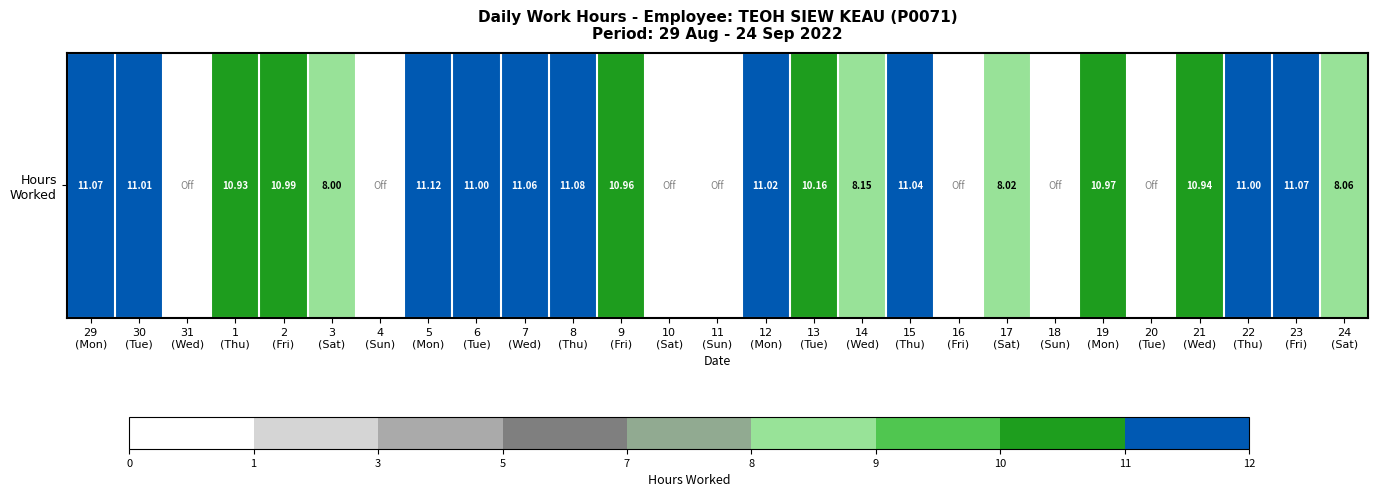

Reading left to right, what are all the values shown in this chart?

29
(Mon)=11.1	30
(Tue)=11.0	31
(Wed)=0.0	1
(Thu)=10.9	2
(Fri)=11.0	3
(Sat)=8.0	4
(Sun)=0.0	5
(Mon)=11.1	6
(Tue)=11.0	7
(Wed)=11.1	8
(Thu)=11.1	9
(Fri)=11.0	10
(Sat)=0.0	11
(Sun)=0.0	12
(Mon)=11.0	13
(Tue)=10.2	14
(Wed)=8.2	15
(Thu)=11.0	16
(Fri)=0.0	17
(Sat)=8.0	18
(Sun)=0.0	19
(Mon)=11.0	20
(Tue)=0.0	21
(Wed)=10.9	22
(Thu)=11.0	23
(Fri)=11.1	24
(Sat)=8.1